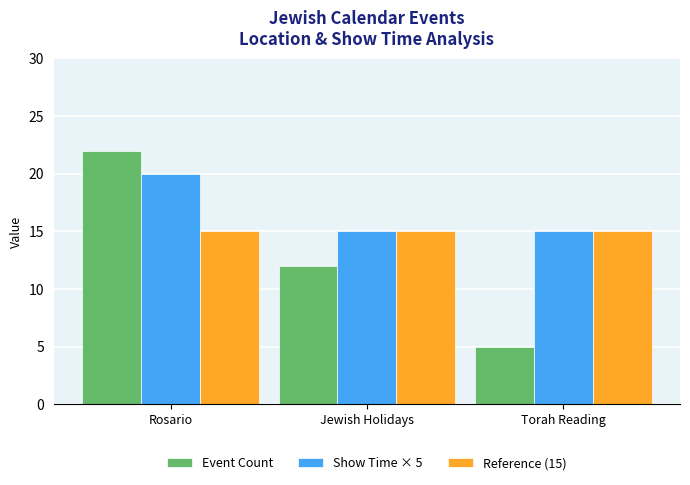

At which label is Event Count closest to 13?

Jewish Holidays